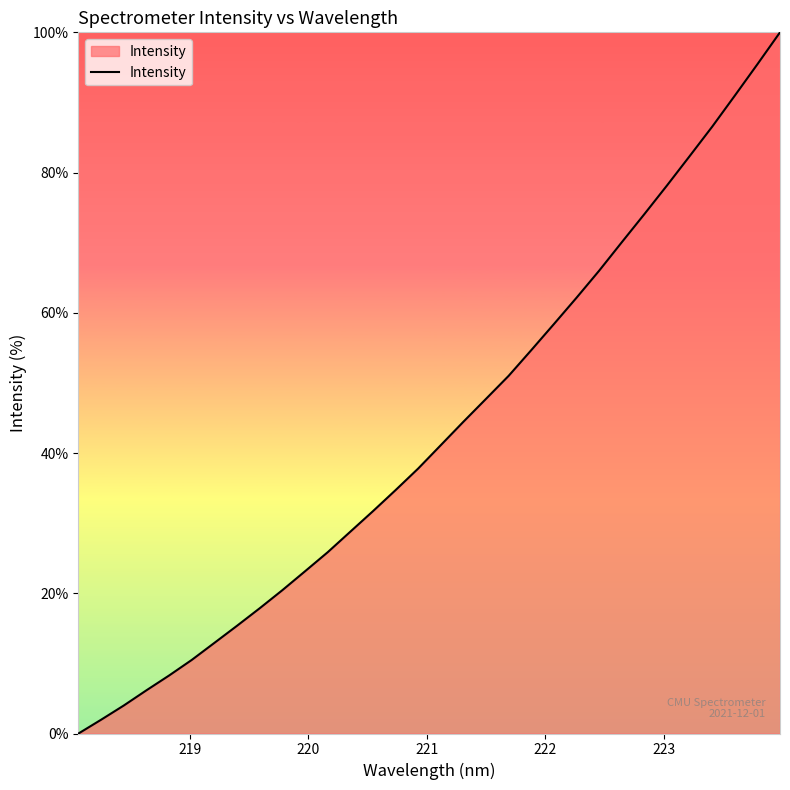

What is the difference between the maximum and minimum values?

100.0